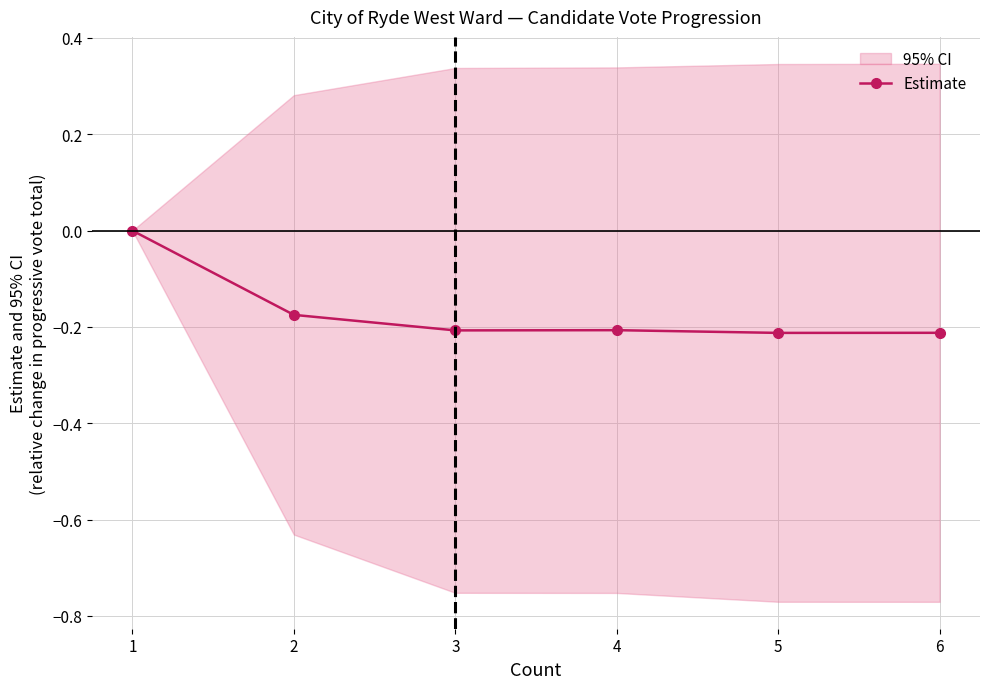

Reading right to left, extract all data points from this chart.

-0.2	-0.2	-0.2	-0.2	-0.2	0.0